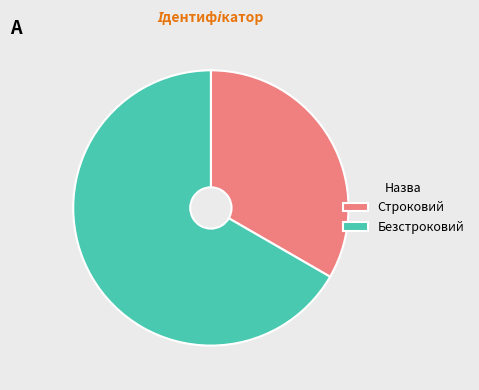

Approximately how many times larger is the value at Безстроковий compared to Строковий?

2.0